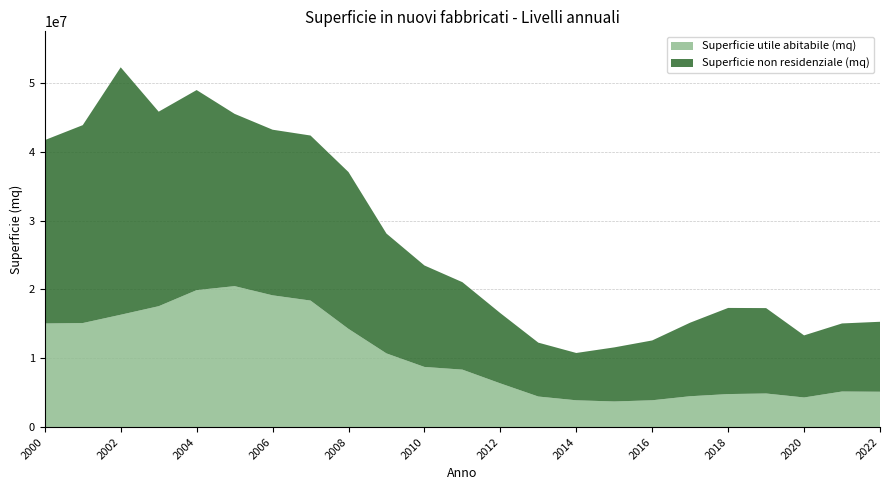

Reading right to left, what are all the values shown in this chart?

Superficie utile abitabile (mq): 5133492	5166872	4301256	4878169	4794524	4479739	3893971	3718555	3890173	4436449	6347004	8347039	8737703	10703097	14268787	18383339	19143787	20479027	19898618	17563337	16322853	15114416	15053472
Superficie non residenziale (mq): 10166304	9890922	9018965	12409431	12517305	10690959	8692212	7859205	6875223	7831308	10208349	12707366	14744871	17413929	22787958	23982241	24067394	25034704	29074494	28267047	35955676	28758567	26645378